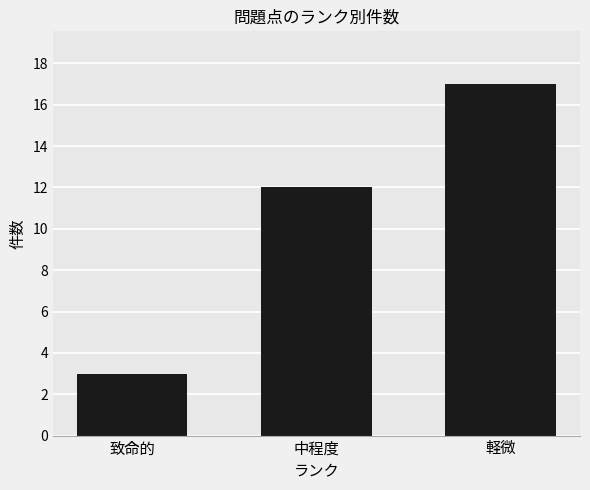

Reading left to right, what are all the values shown in this chart?

致命的=3	中程度=12	軽微=17